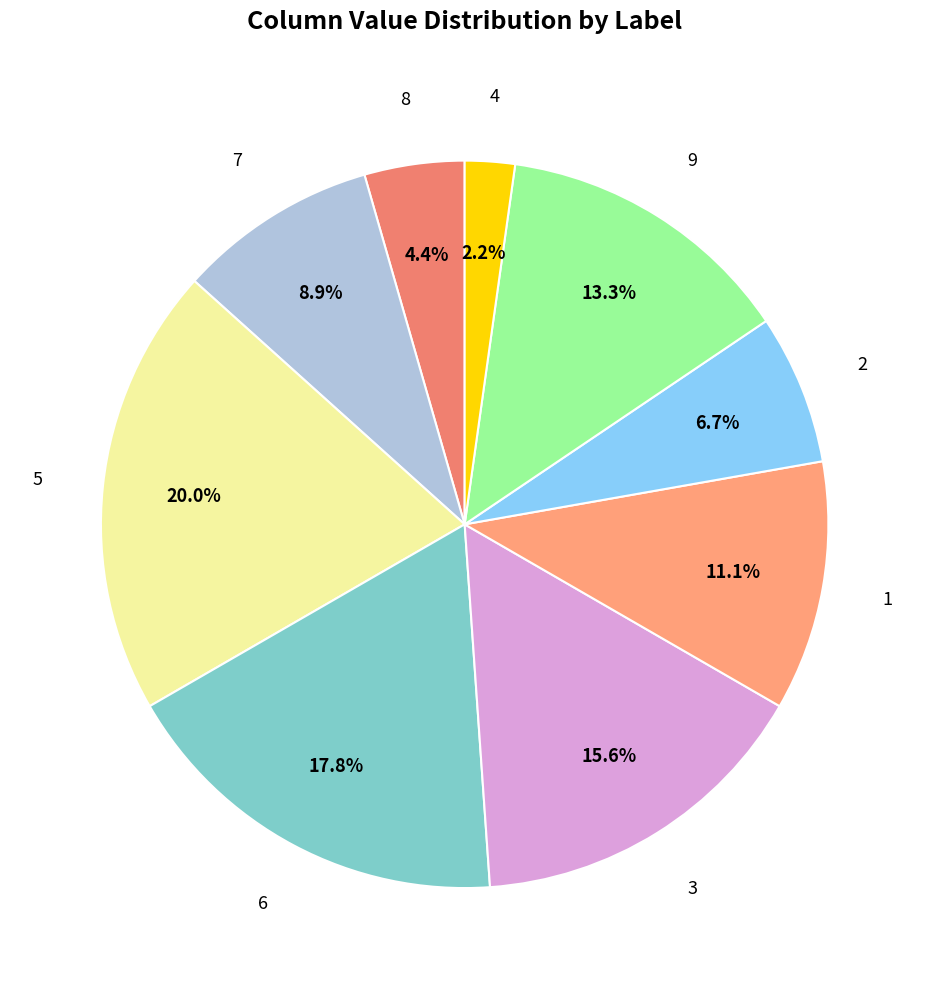

To the nearest percent, what is the average slice percentage?

11%